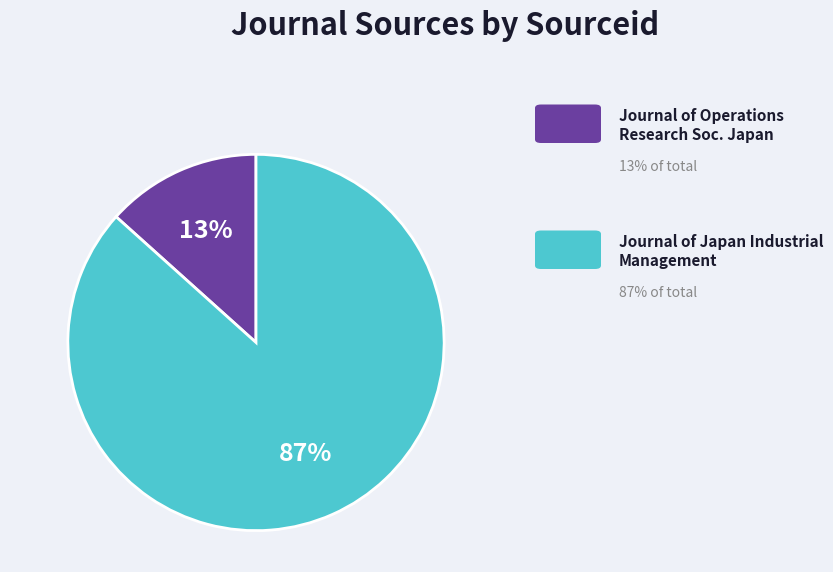

To the nearest percent, what is the average slice percentage?

50%